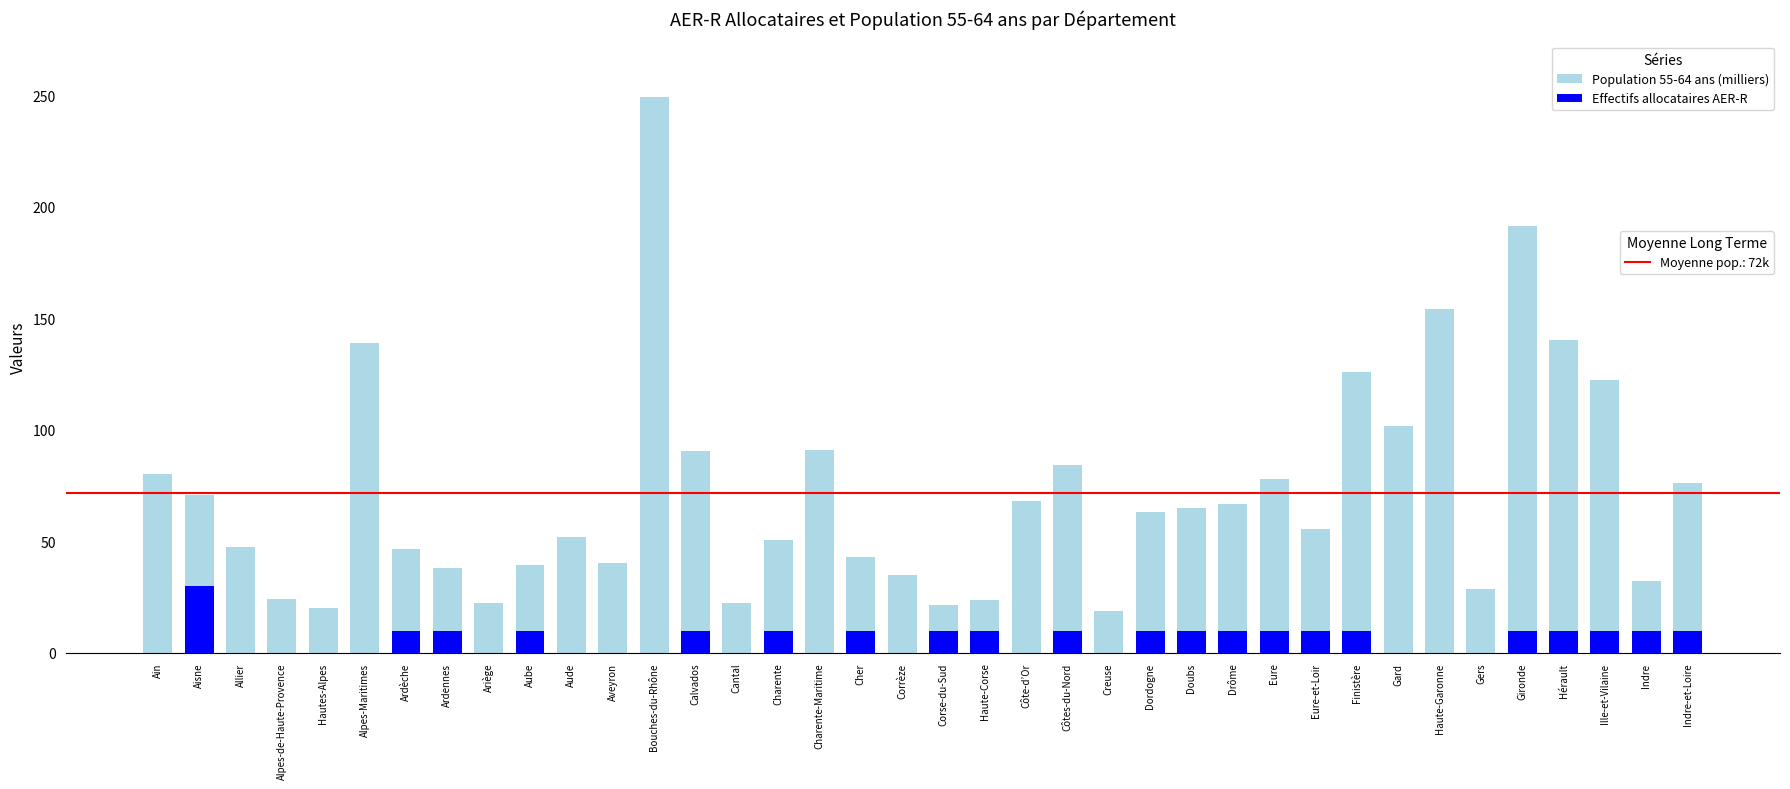

What is the maximum value for Population 55-64 ans (milliers)?

249.3